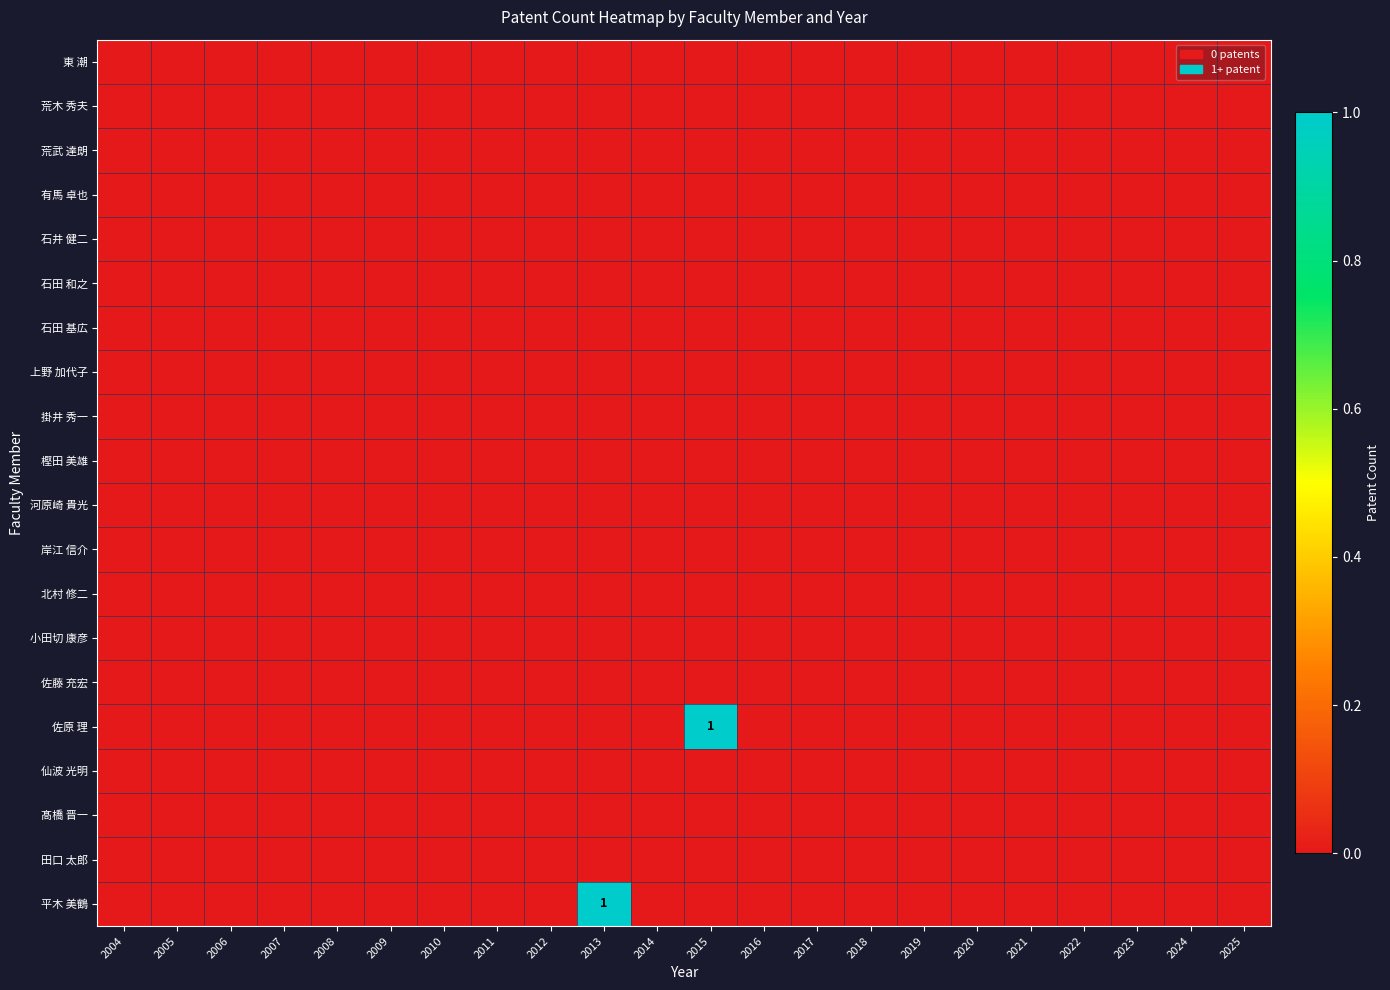

At which category does the chart reach its peak across all series?

2015